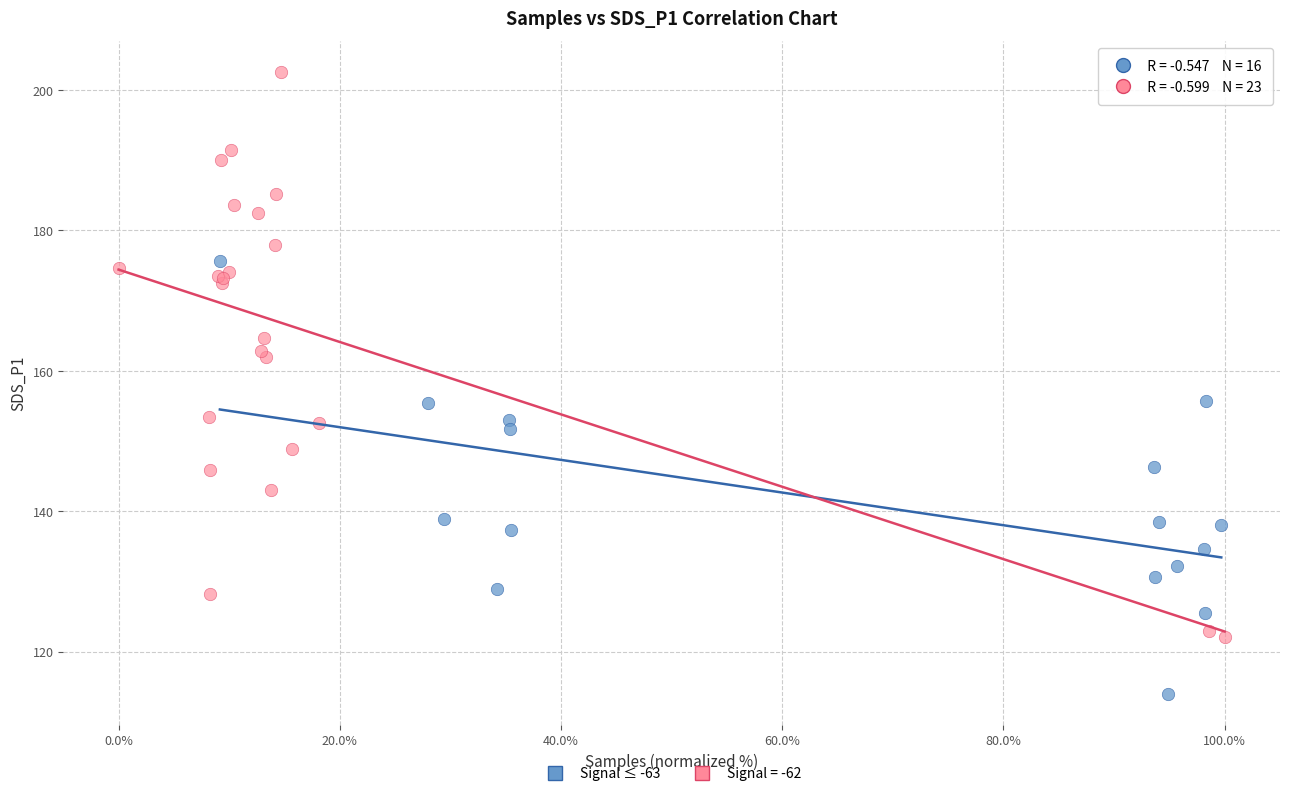

Which series reaches the maximum Y coordinate?

Signal = -62